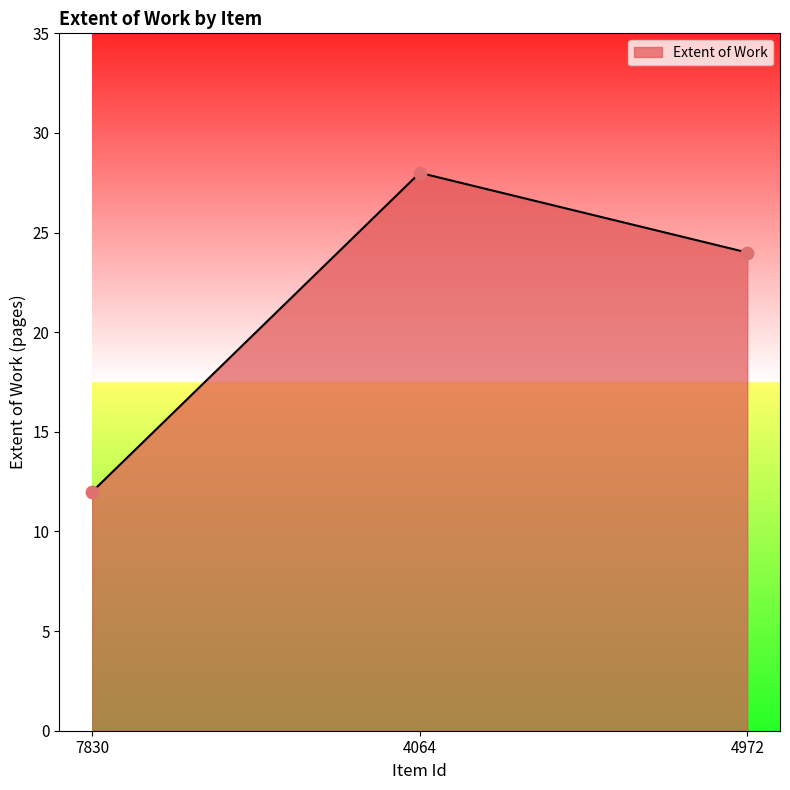

Which has a higher value, 4972 or 7830?

4972